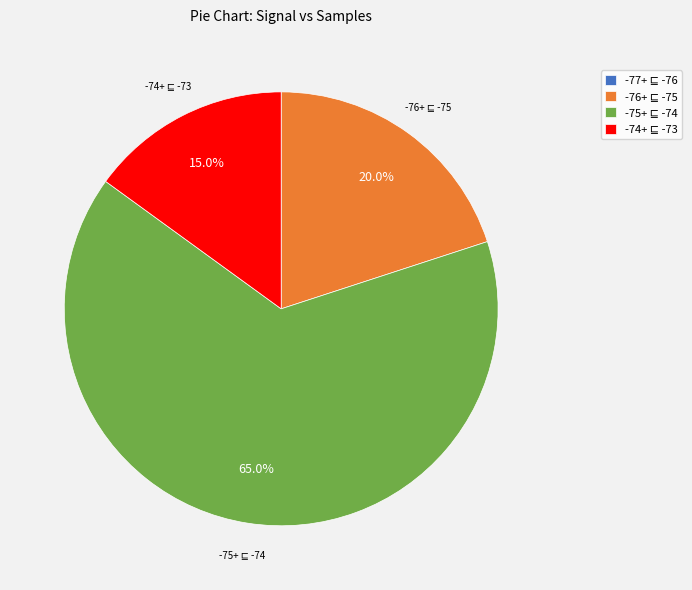

Is there any slice that represents more than half of the pie?

Yes